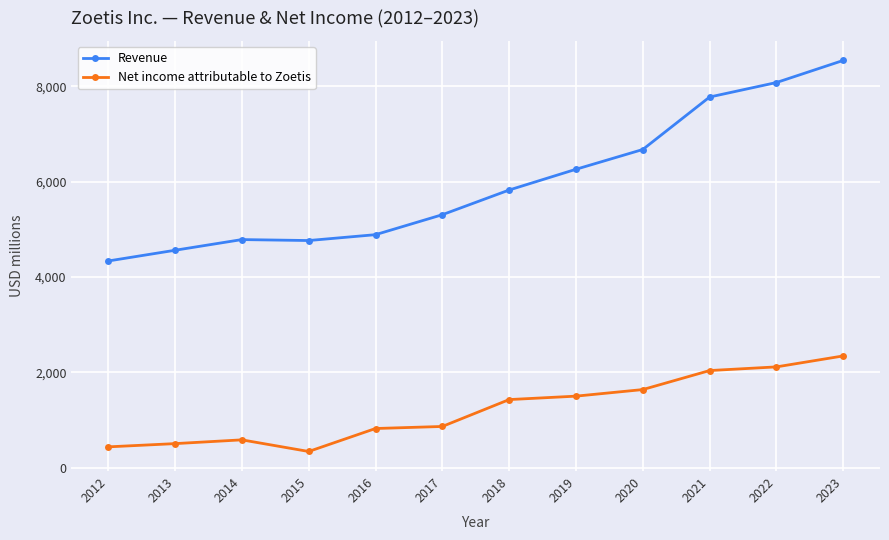

What is the highest value of the Revenue series?

8544